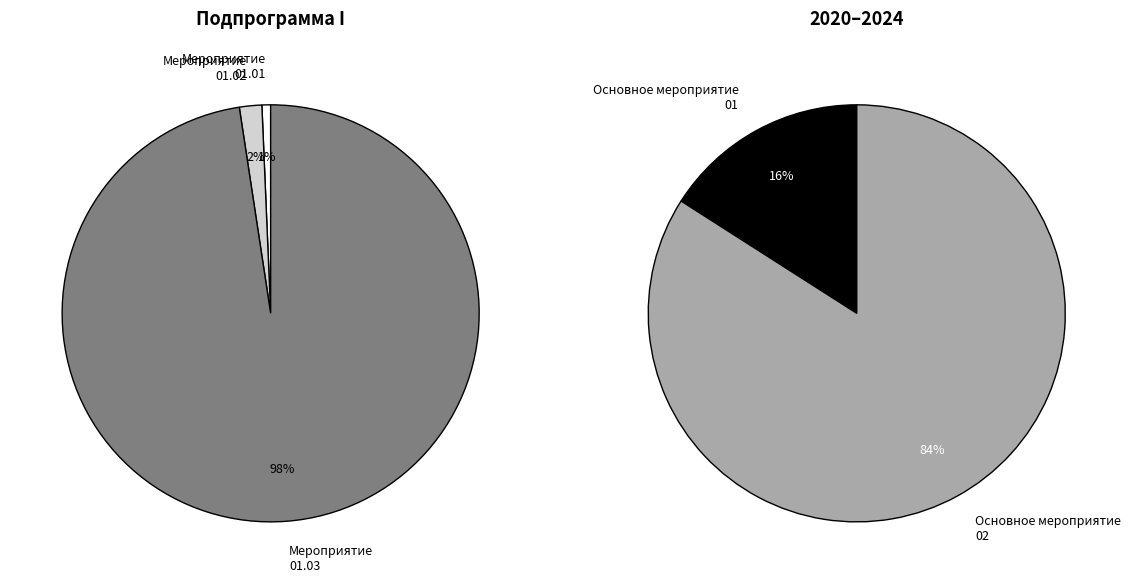

How many segments does this pie chart have?

5